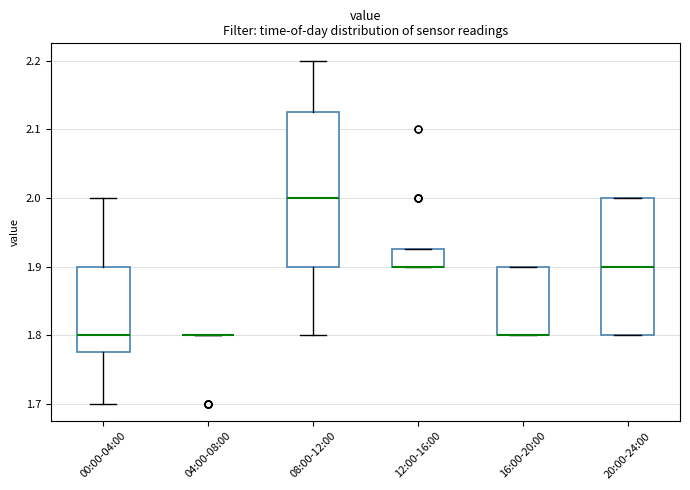

Reading left to right, transcribe this box plot: for each box, give where its median line is, the range the box spans, and where its two whiskers end, as read against the y-axis. The values are not printed on the chart, so give them approximately, as read against the axis.

00:00-04:00: median 1.80, box 1.78 to 1.90, whiskers 1.70 to 2.00
04:00-08:00: box collapsed to a line at 1.80, whiskers 1.80 to 1.80
08:00-12:00: median 2.00, box 1.90 to 2.13, whiskers 1.80 to 2.20
12:00-16:00: median 1.90 (drawn on the box's lower edge), box 1.90 to 1.93, whiskers 1.90 to 1.93
16:00-20:00: median 1.80 (drawn on the box's lower edge), box 1.80 to 1.90, whiskers 1.80 to 1.90
20:00-24:00: median 1.90, box 1.80 to 2.00, whiskers 1.80 to 2.00